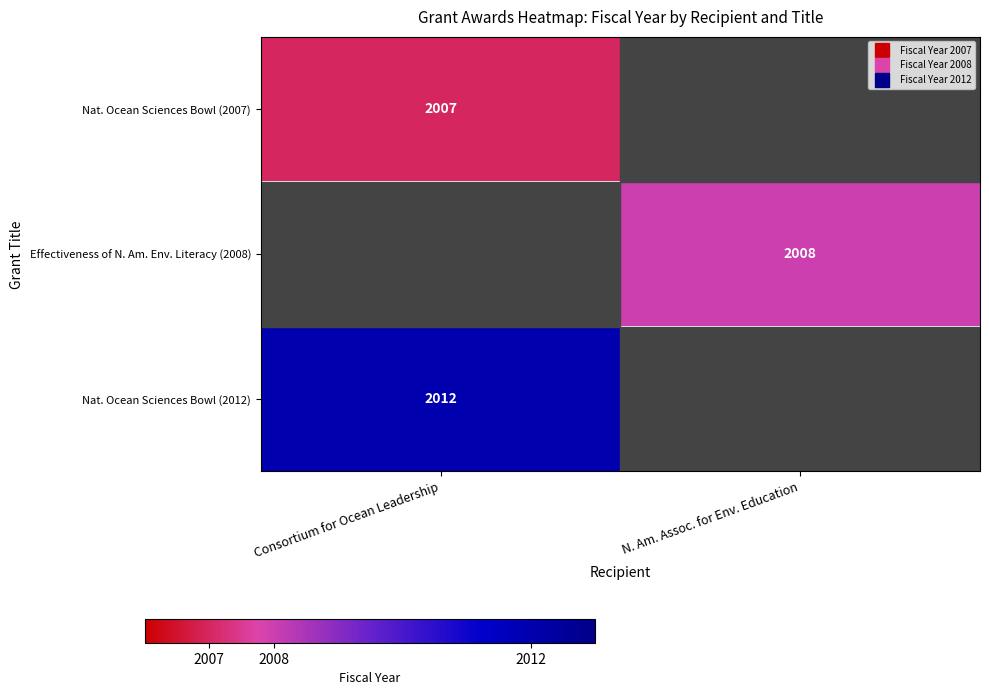

The Nat. Ocean Sciences Bowl (2012) series shows 2012.0 at Consortium for Ocean Leadership. True or false?

True